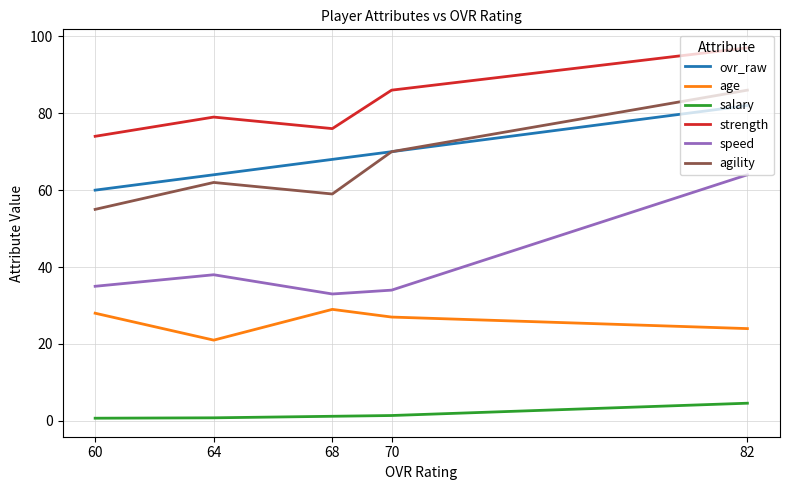

At how many categories does at least one series exceed 62?

5